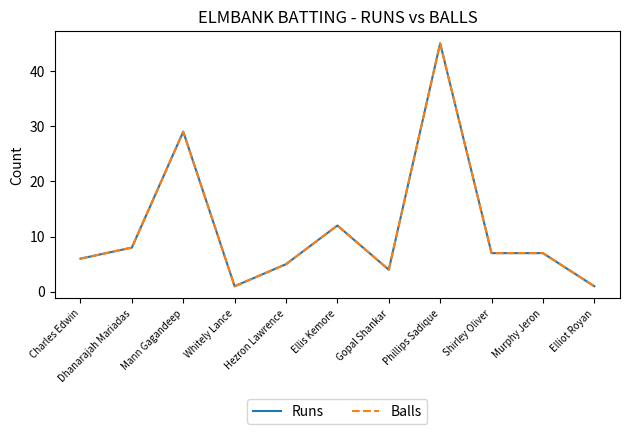

Is this an area chart (filled region under the line)?

No